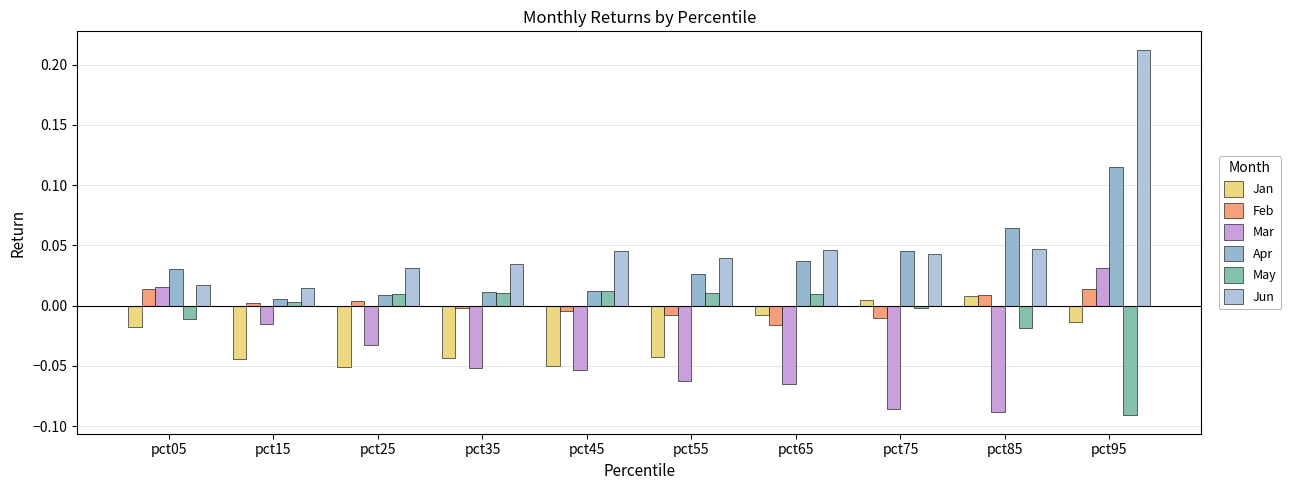

Rank the series by their maximum value, from highest to lowest.

Jun, Apr, Mar, Feb, May, Jan